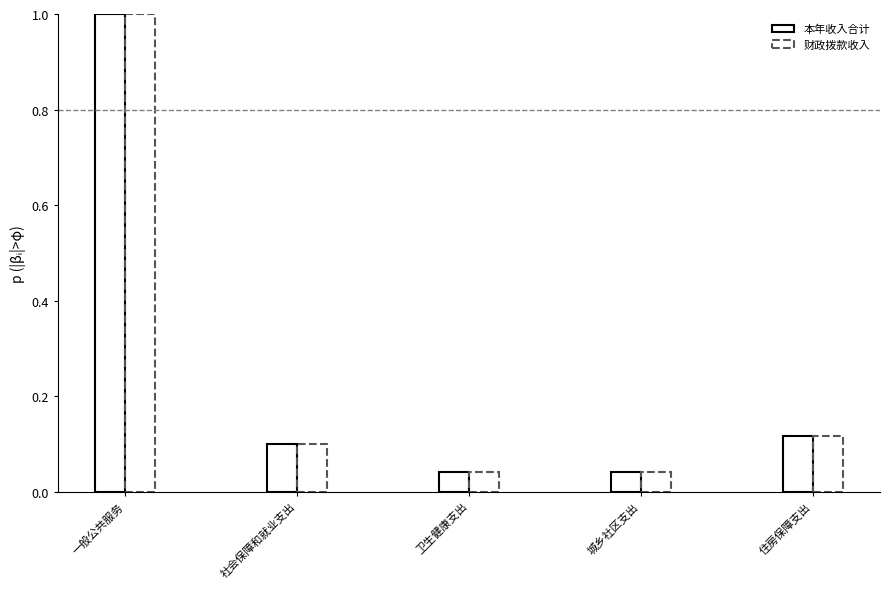

Is it true that 本年收入合计 equals 1.0 at 一般公共服务?

True